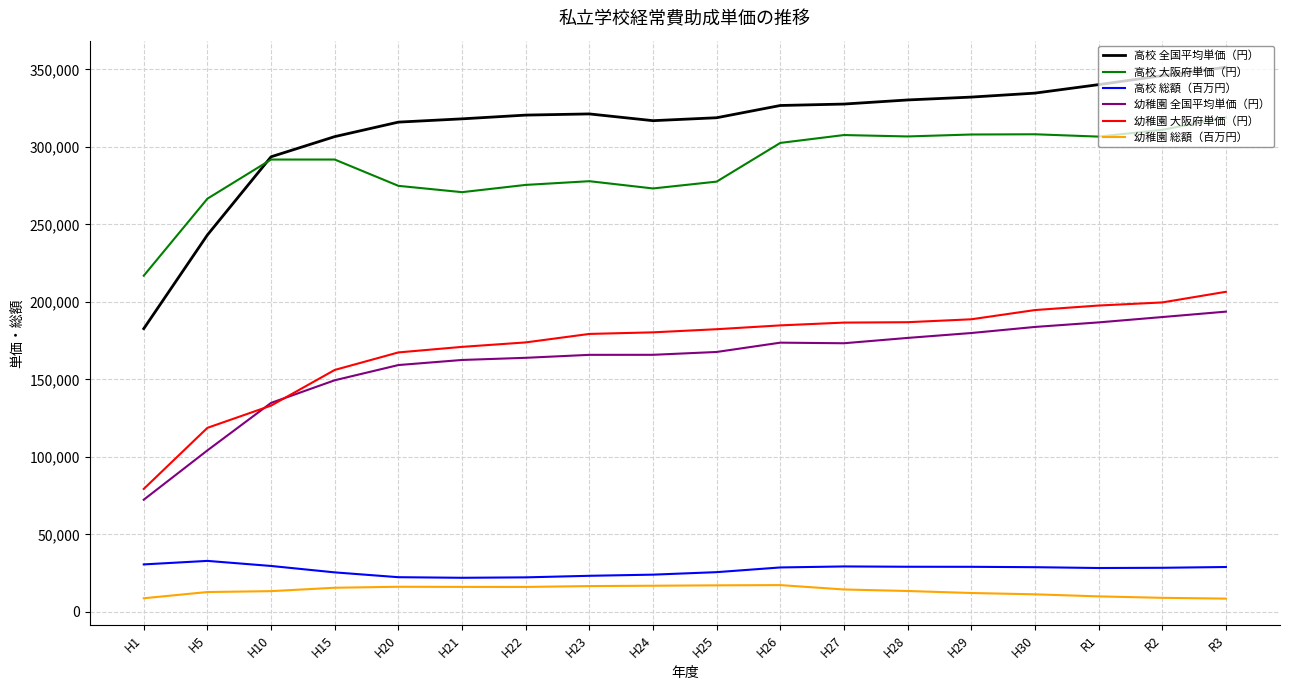

At which category does the chart reach its peak across all series?

R3